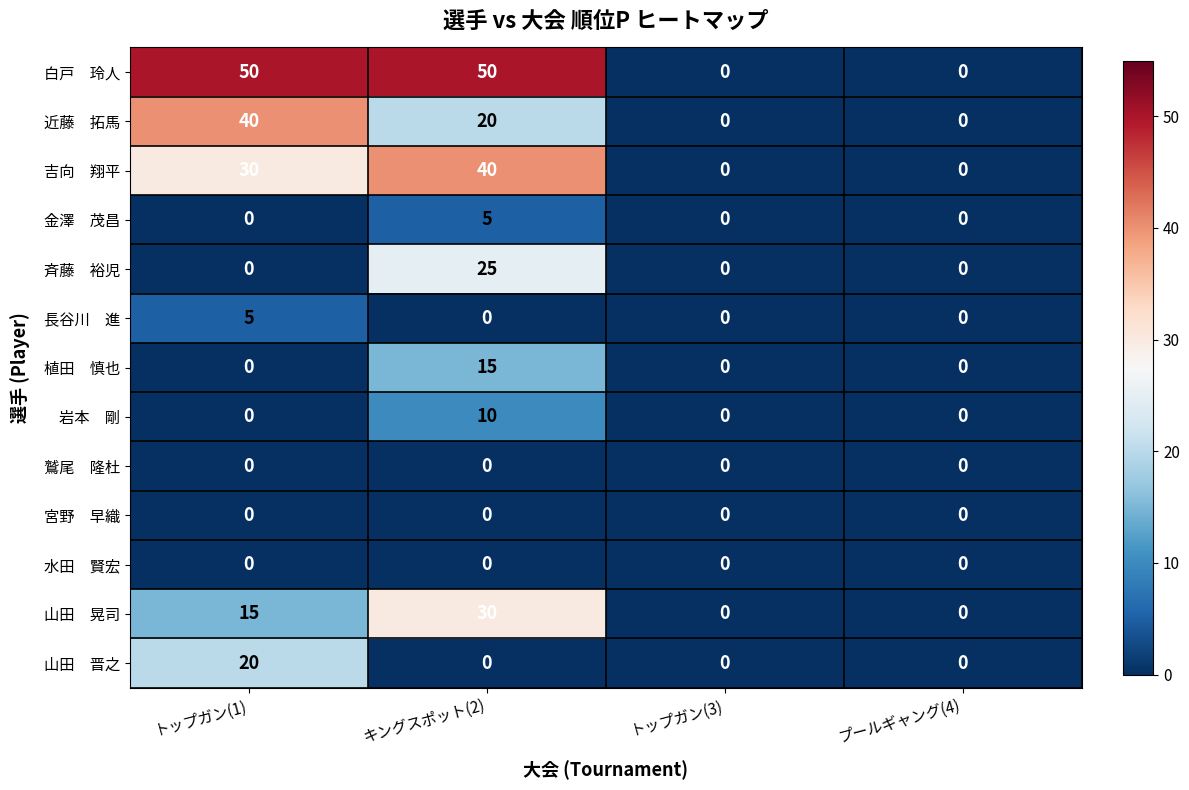

What is the total value across all series at キングスポット(2)?

195